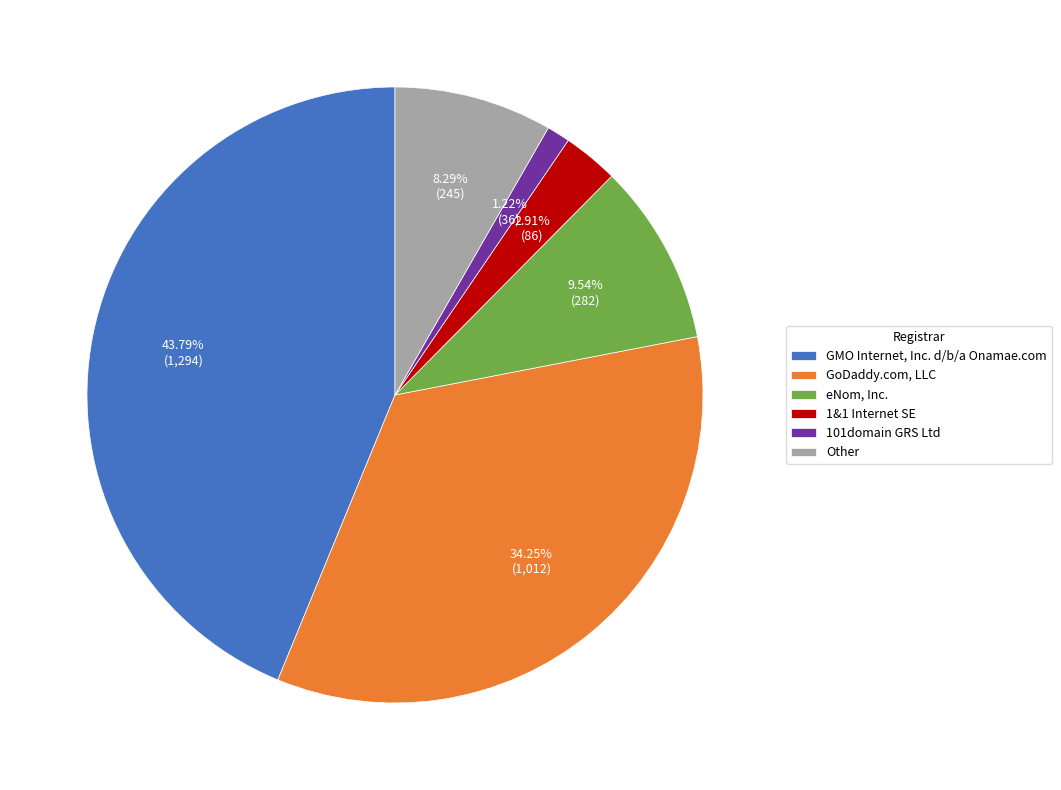

The GoDaddy.com, LLC slice represents 34% of the pie. True or false?

True